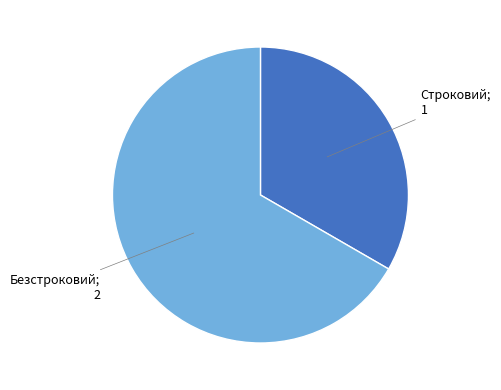

Does any single category account for the majority?

Yes